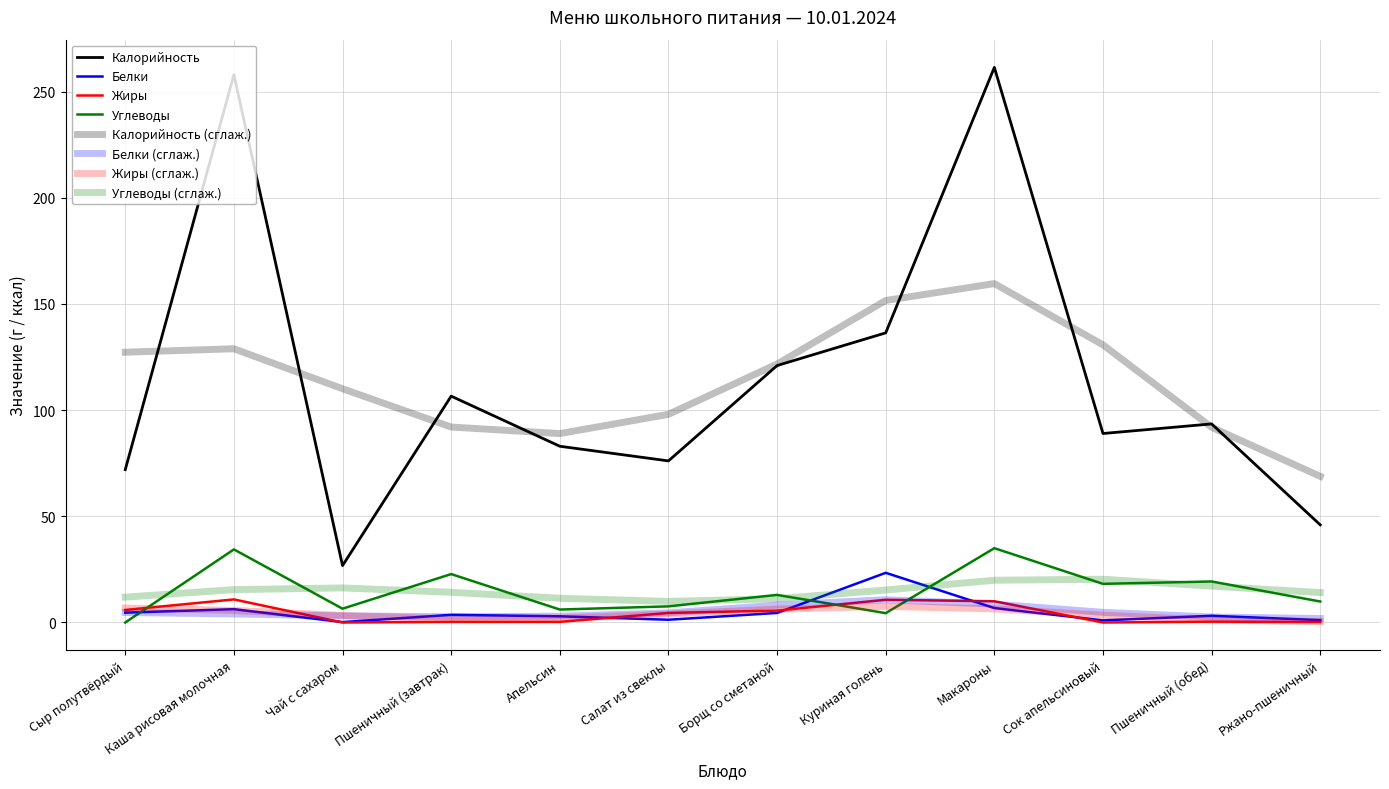

Read the Углеводы value at Пшеничный (обед).

19.3